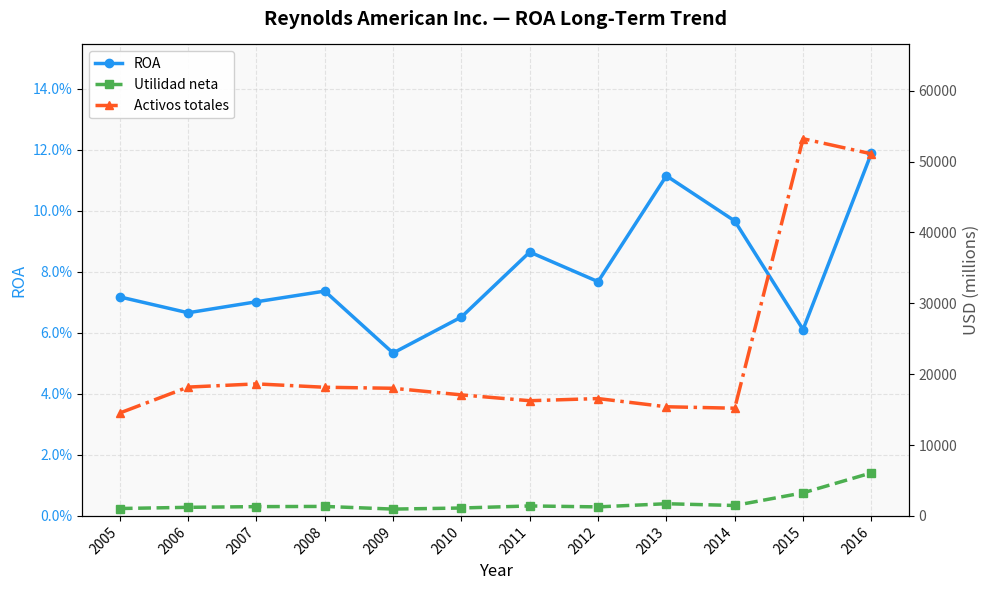

Where is the first local minimum for Activos totales?

2011